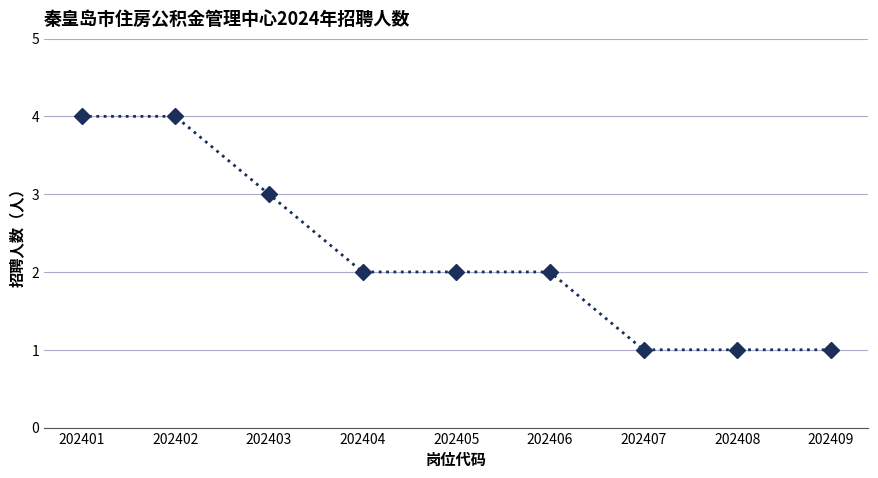

Between 202401 and 202403, which is larger?

202401